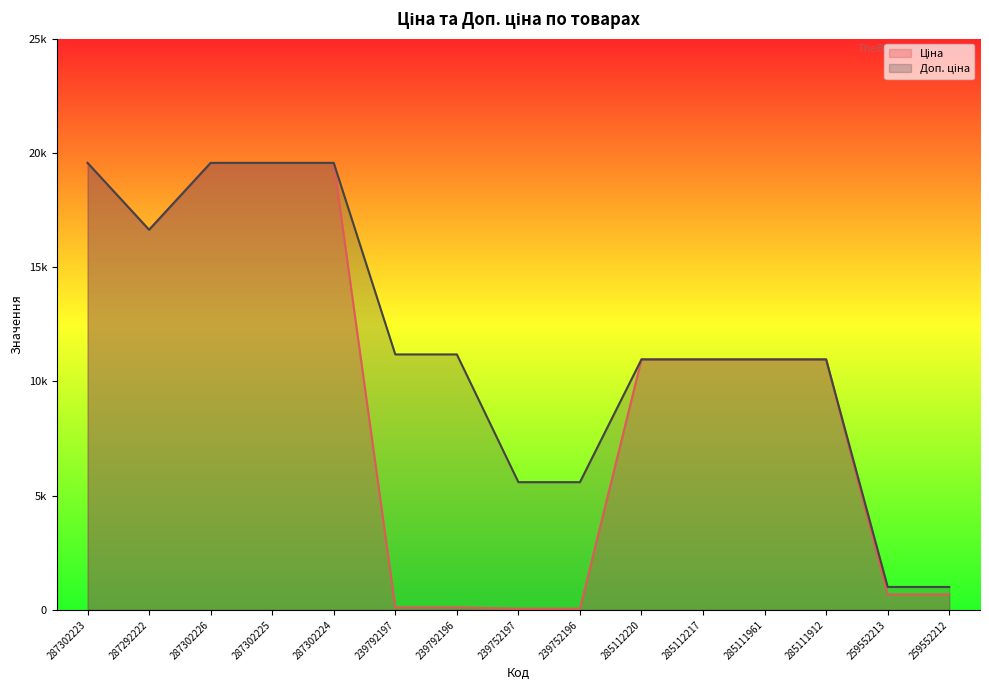

What position from the left is 285112220?

10